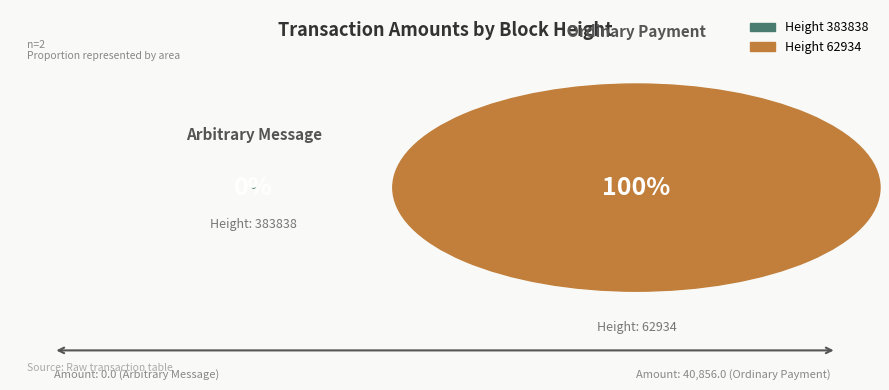

To the nearest percent, what is the difference between the largest and smallest slice percentages?

100%